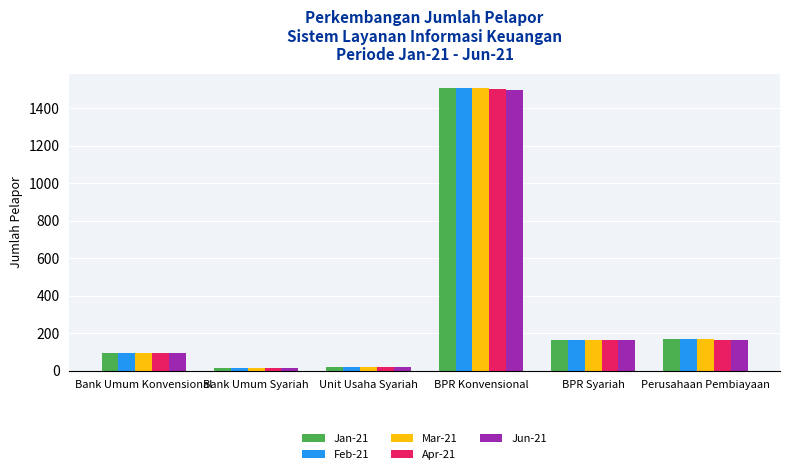

At which category is the sum across all series the highest?

BPR Konvensional